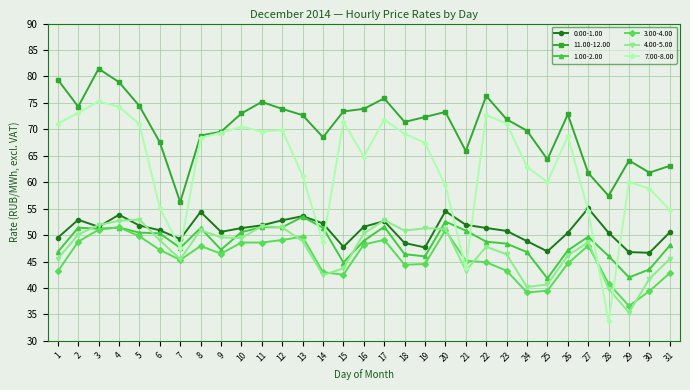

The value of 1.00-2.00 at 10 is 18.8. True or false?

False